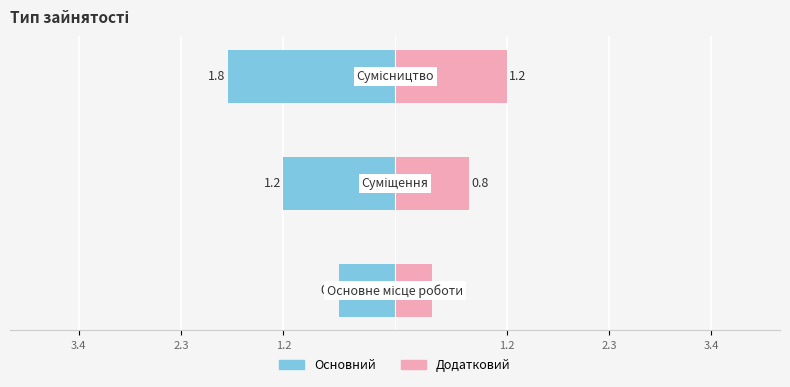

Rank the series at 1.2 from lowest to highest value.

Основний, Додатковий